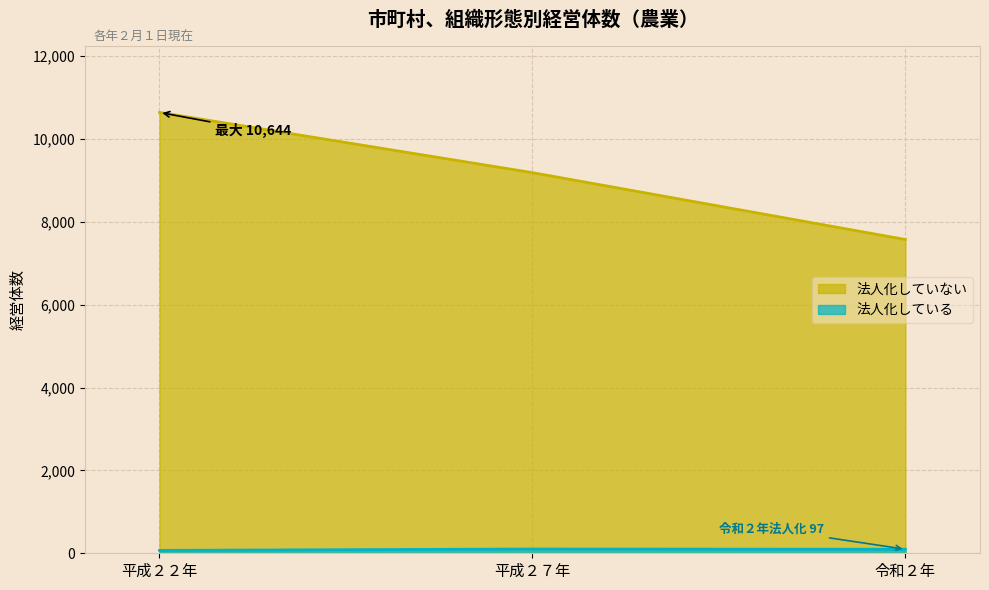

How many lines are shown in the chart?

2